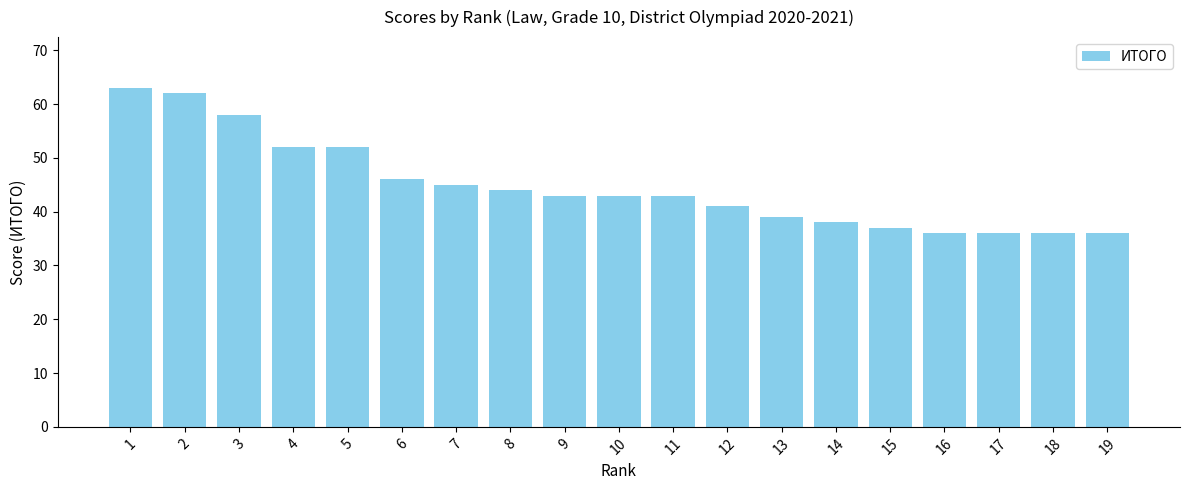

What is the difference between the maximum and second lowest values?

27